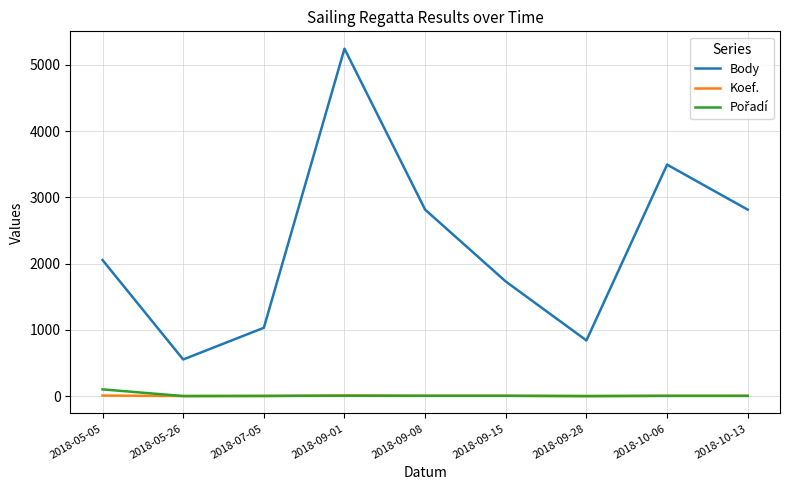

What is the difference between the highest and lowest values at 2018-05-26?

552